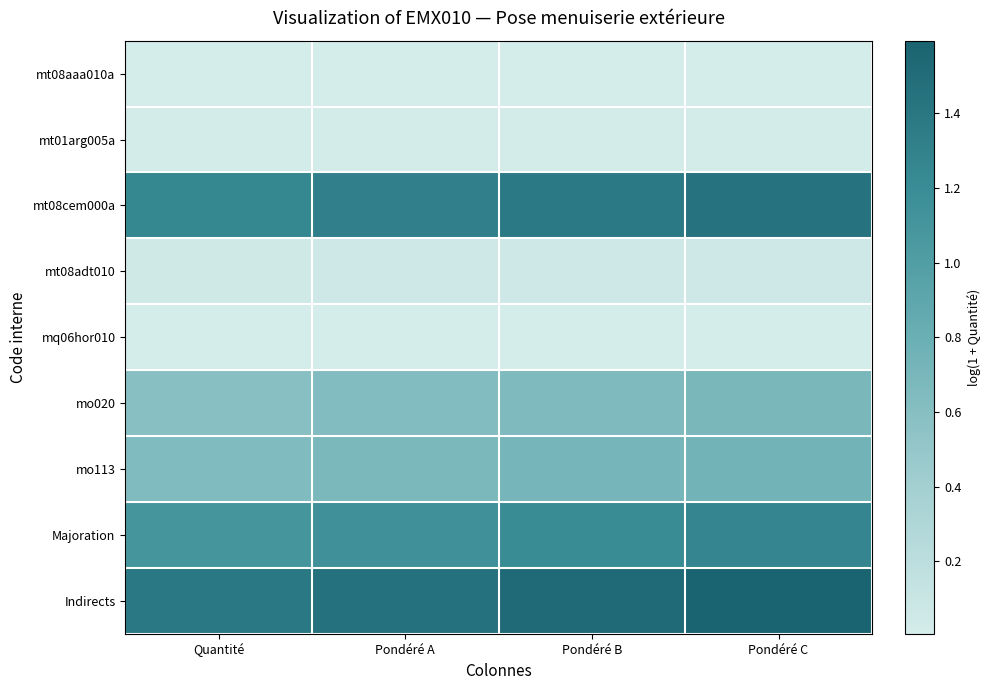

Which series has the widest spread of values?

Indirects